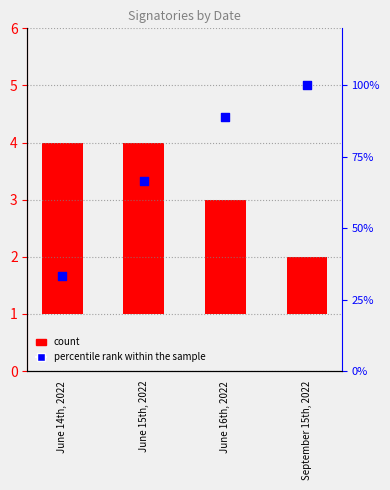

Which series has the largest total across all categories?

percentile rank within the sample